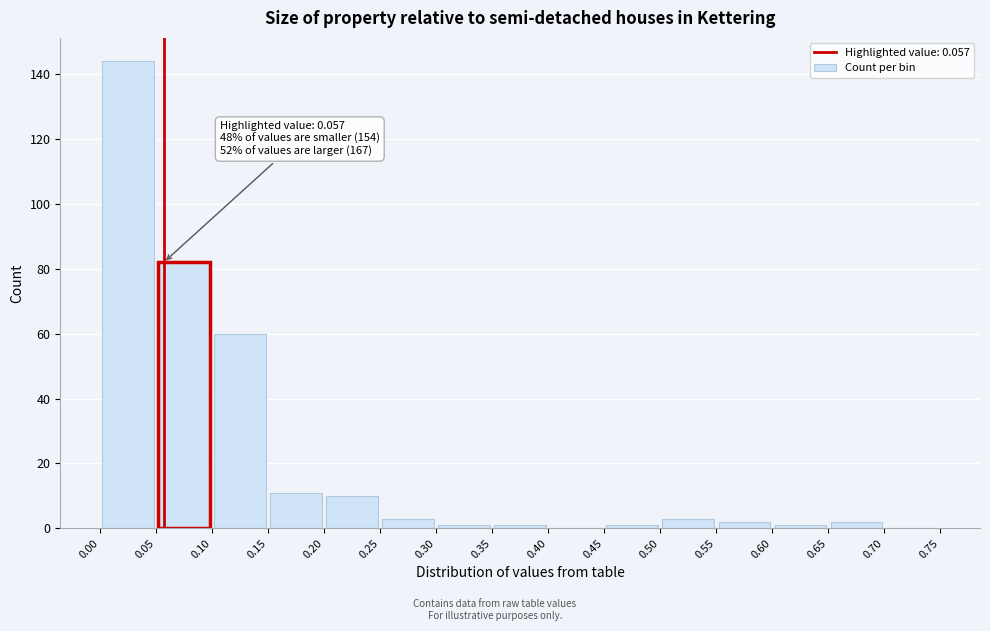

Which range on the x-axis has the tallest bar?

0.00 to 0.05